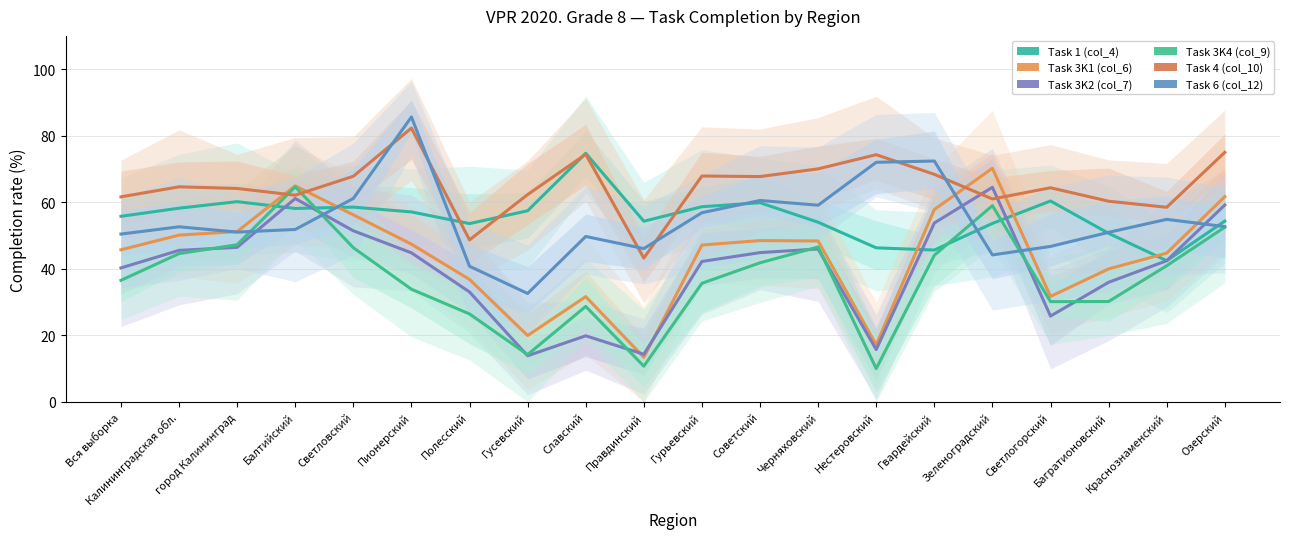

Which series has the widest spread of values?

Task 3K1 (col_6)